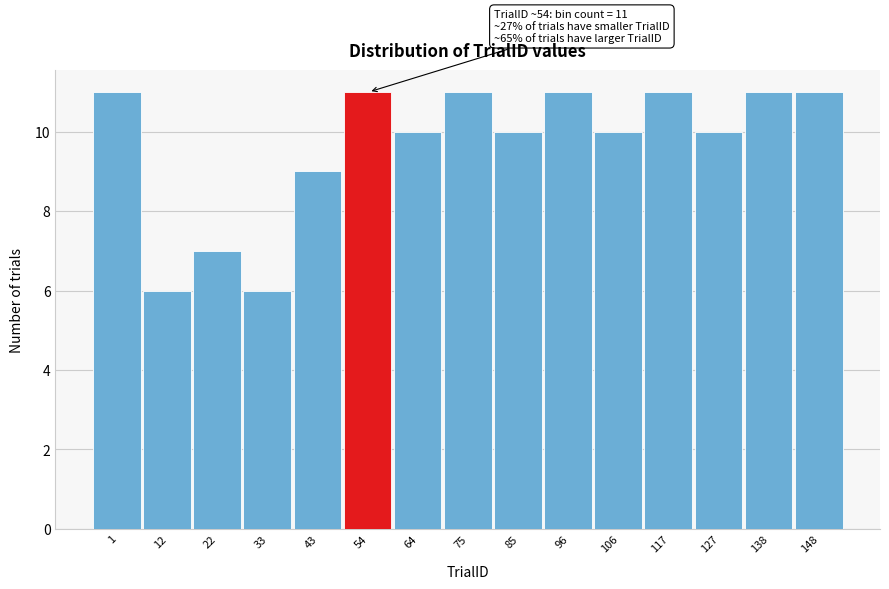

Reading left to right, extract all data points from this chart.

11	6	7	6	9	11	10	11	10	11	10	11	10	11	11